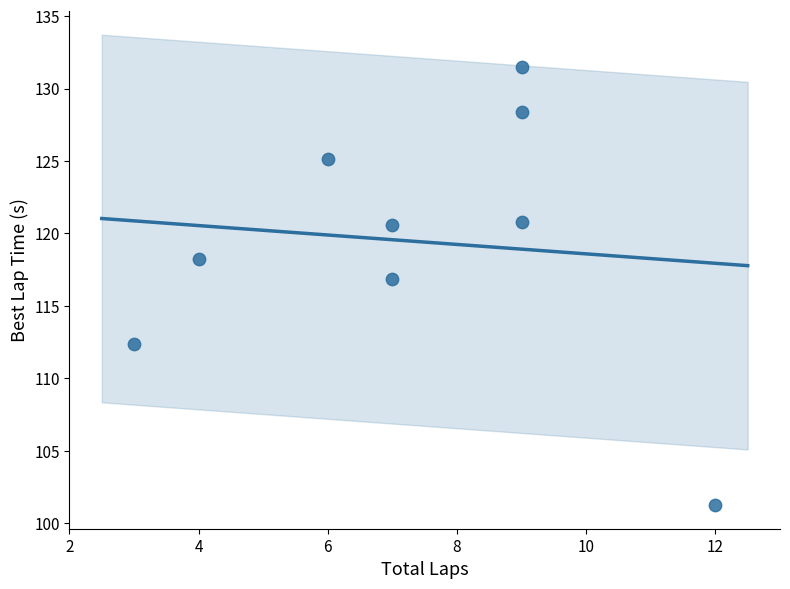

What is the average X value?

7.3